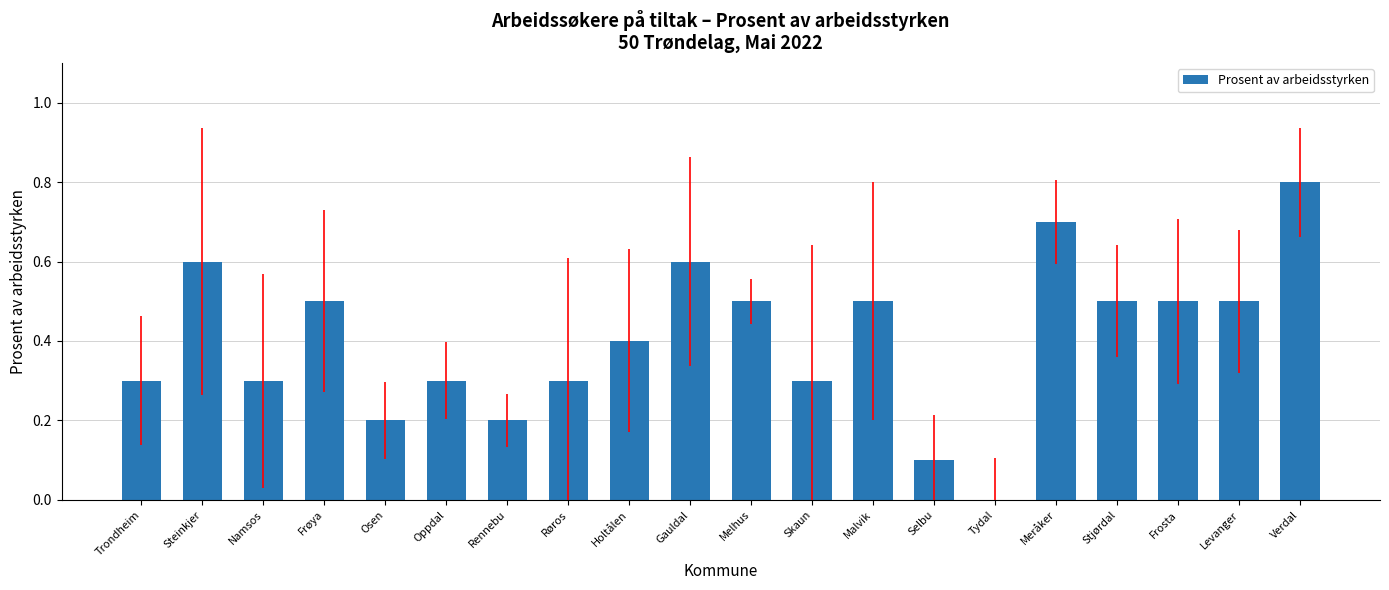

What is the sum of all values?

8.1